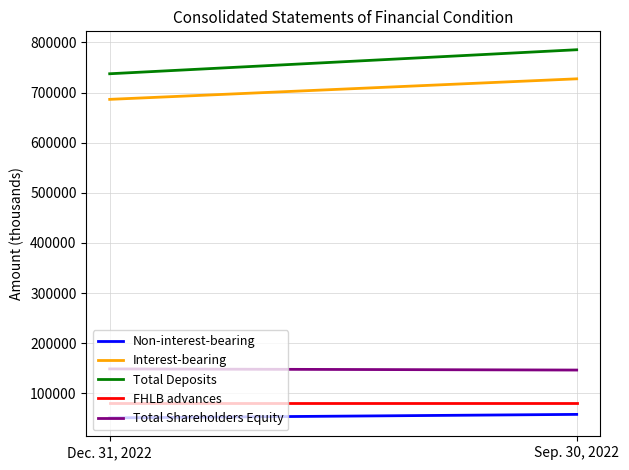

What value does the Total Deposits series have at Dec. 31, 2022, to the nearest 10?

737420